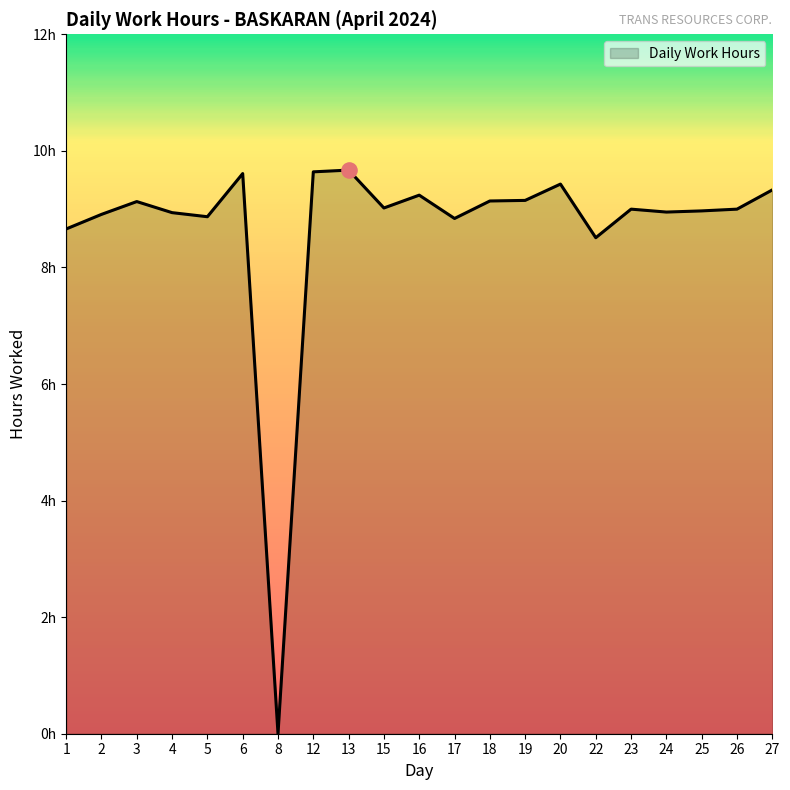

Between 20 and 3, which is larger?

20